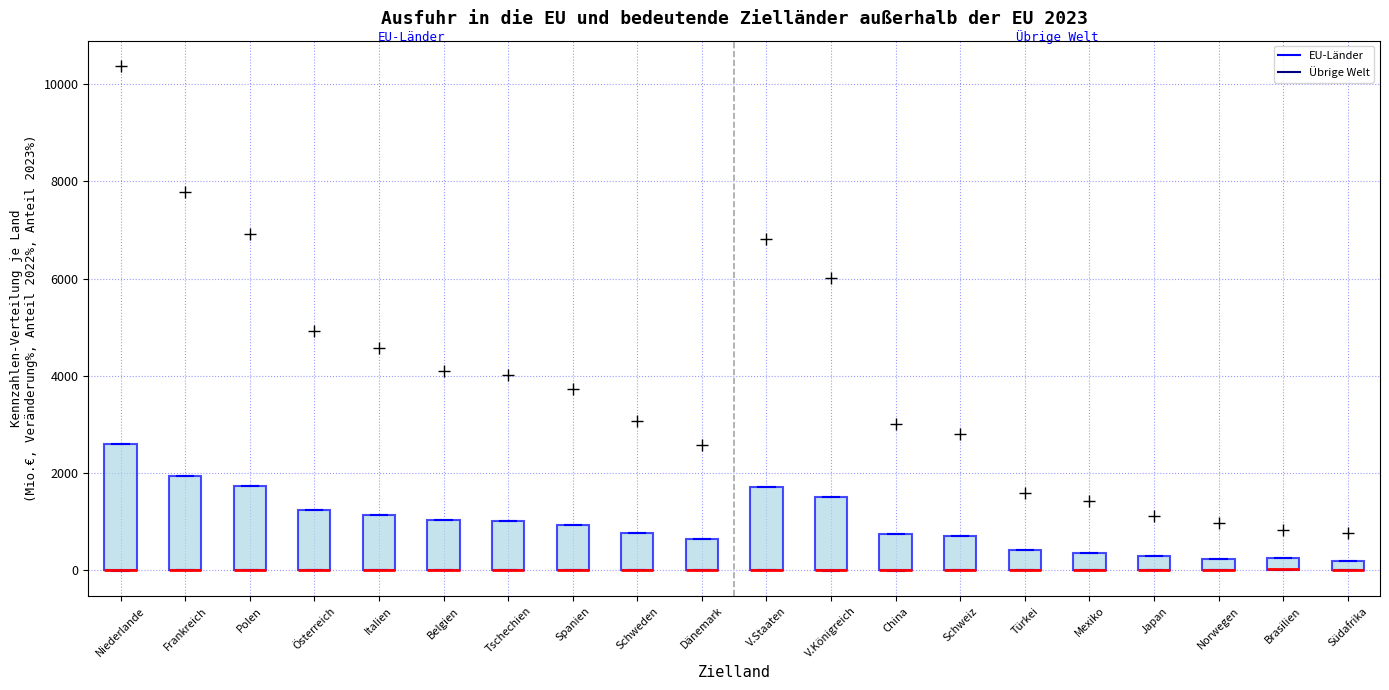

Which box is the tallest, from its lower edge to its upper edge?

Niederlande